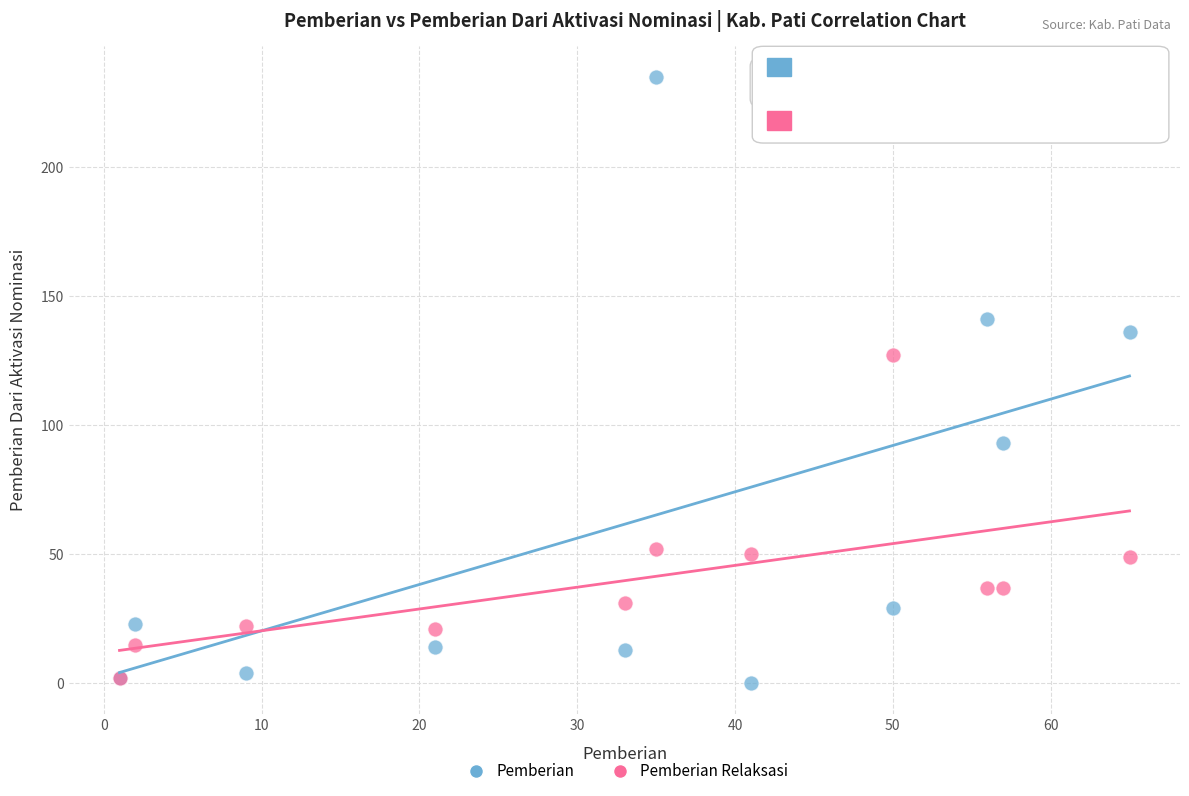

In the Pemberian series, what Y value is closest to 117?

136